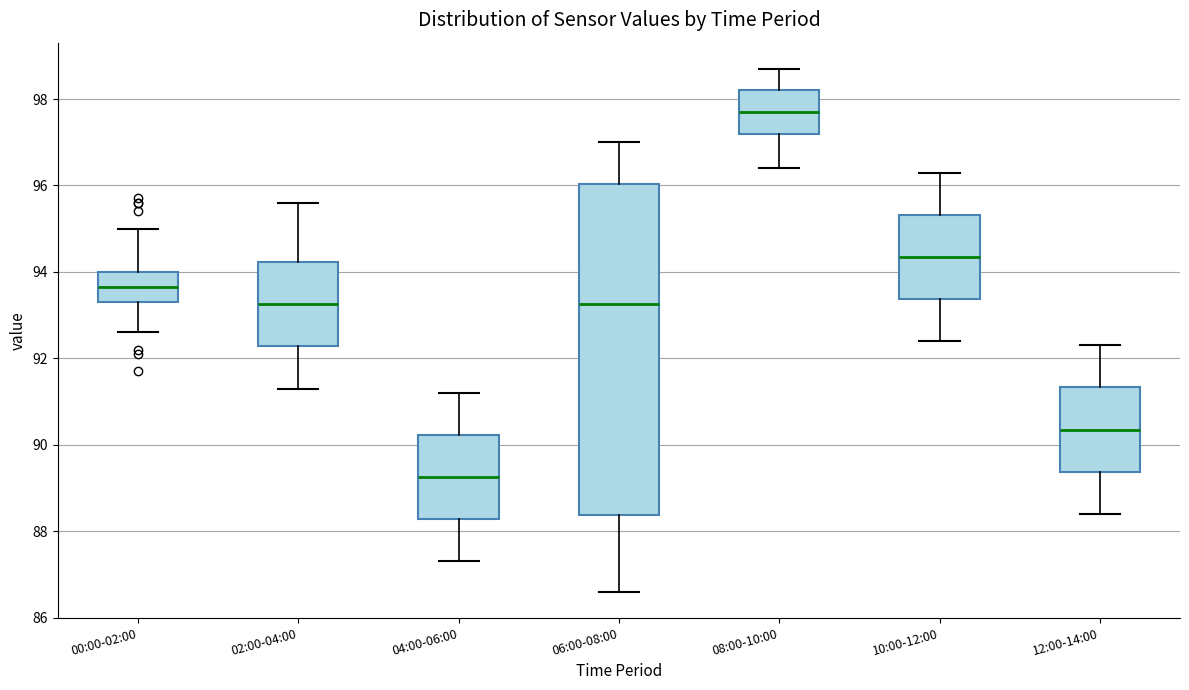

Reading left to right, read every box against the y-axis: the position of its median line, the range the box covers, and the ends of its whiskers. The values are not printed on the chart, so give them approximately, as read against the axis.

00:00-02:00: median 93.6, box 93.4 to 94.0, whiskers 92.6 to 95.0
02:00-04:00: median 93.2, box 92.2 to 94.2, whiskers 91.4 to 95.6
04:00-06:00: median 89.2, box 88.2 to 90.2, whiskers 87.4 to 91.2
06:00-08:00: median 93.2, box 88.4 to 96.0, whiskers 86.6 to 97.0
08:00-10:00: median 97.8, box 97.2 to 98.2, whiskers 96.4 to 98.8
10:00-12:00: median 94.4, box 93.4 to 95.4, whiskers 92.4 to 96.4
12:00-14:00: median 90.4, box 89.4 to 91.4, whiskers 88.4 to 92.4